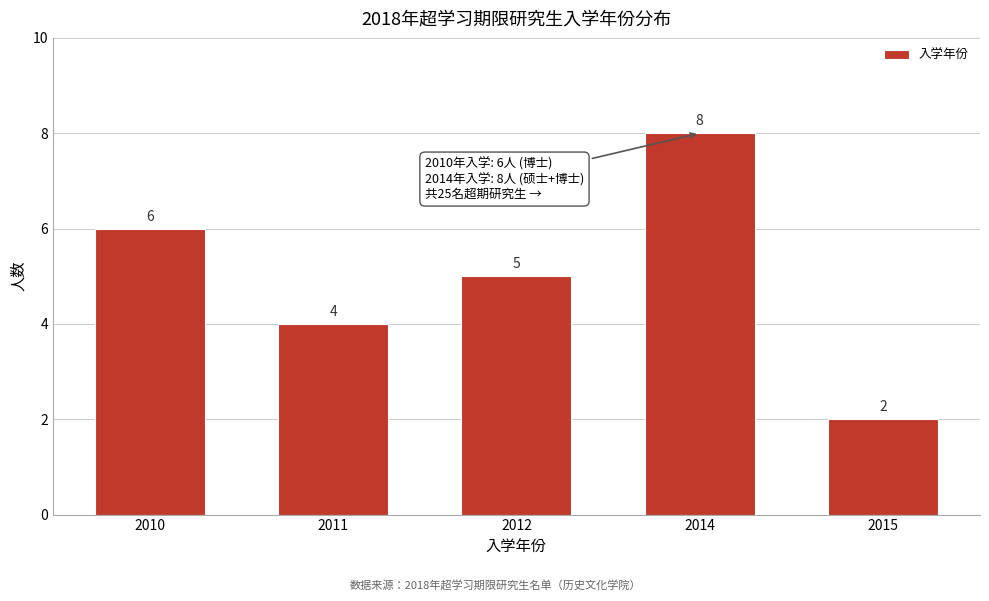

Reading left to right, what are all the values shown in this chart?

2010=6	2011=4	2012=5	2014=8	2015=2